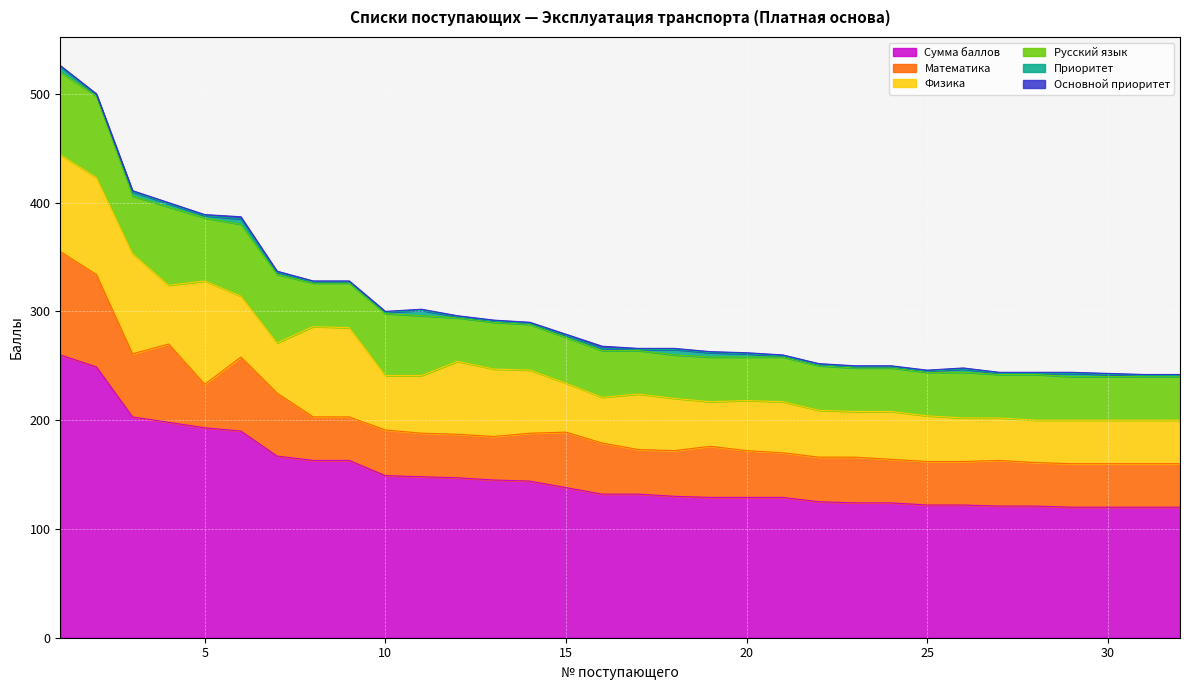

At 8, list the series in order from largest to smallest.

Сумма баллов, Физика, Математика, Русский язык, Приоритет, Основной приоритет